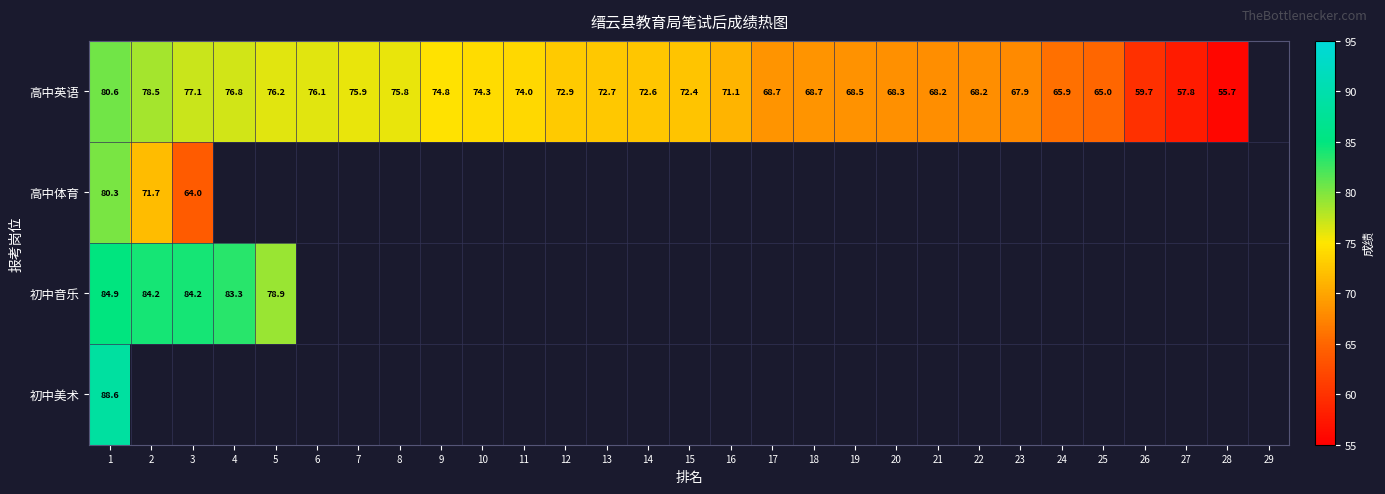

At how many categories does at least one series exceed 73?

11